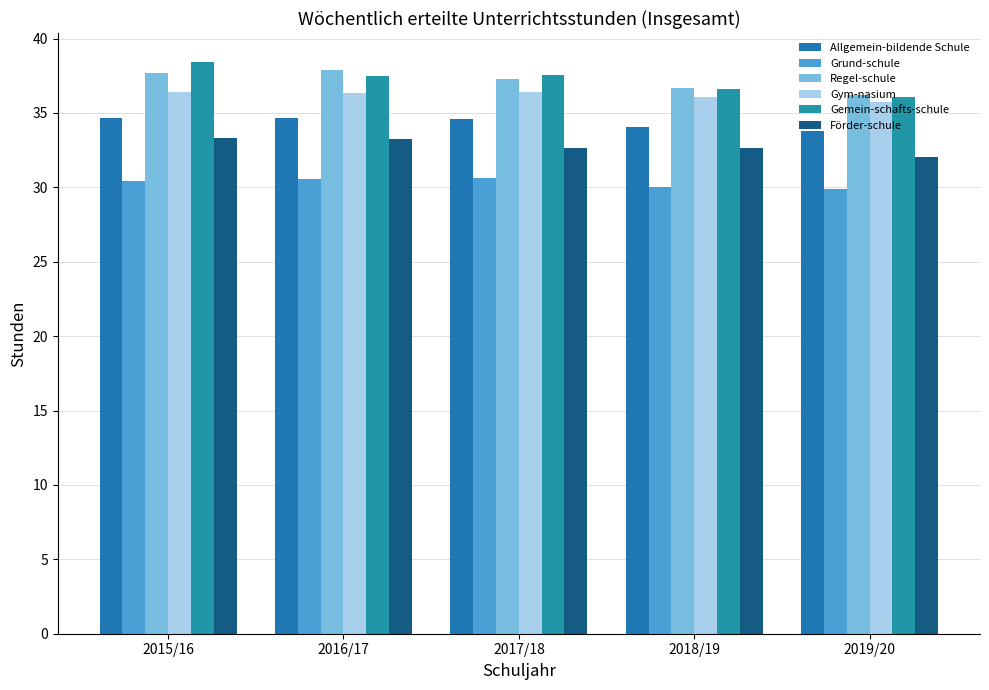

Which series has the largest total across all categories?

Gemein-schafts-schule